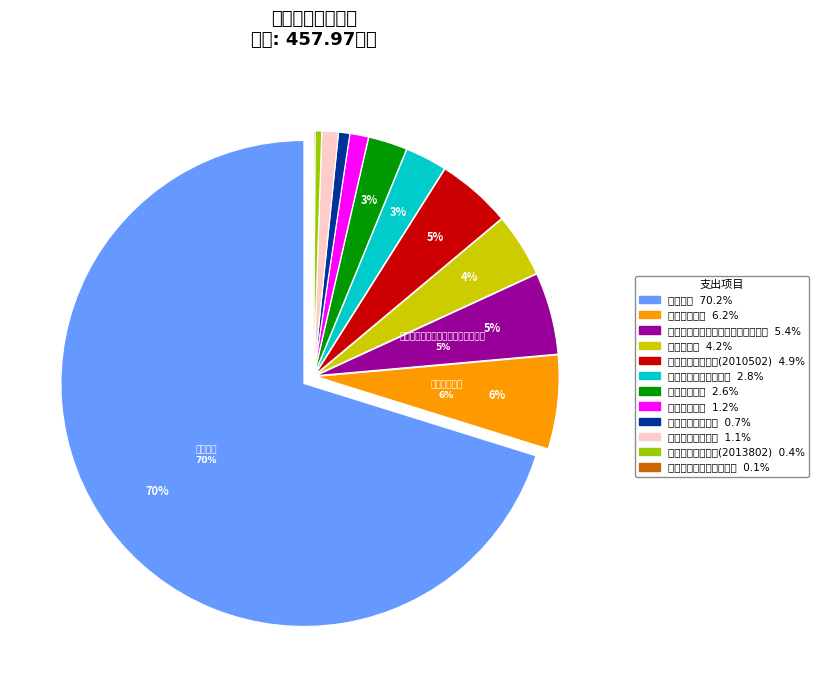

True or false: 专项统计业务 accounts for 1% of the total.

True